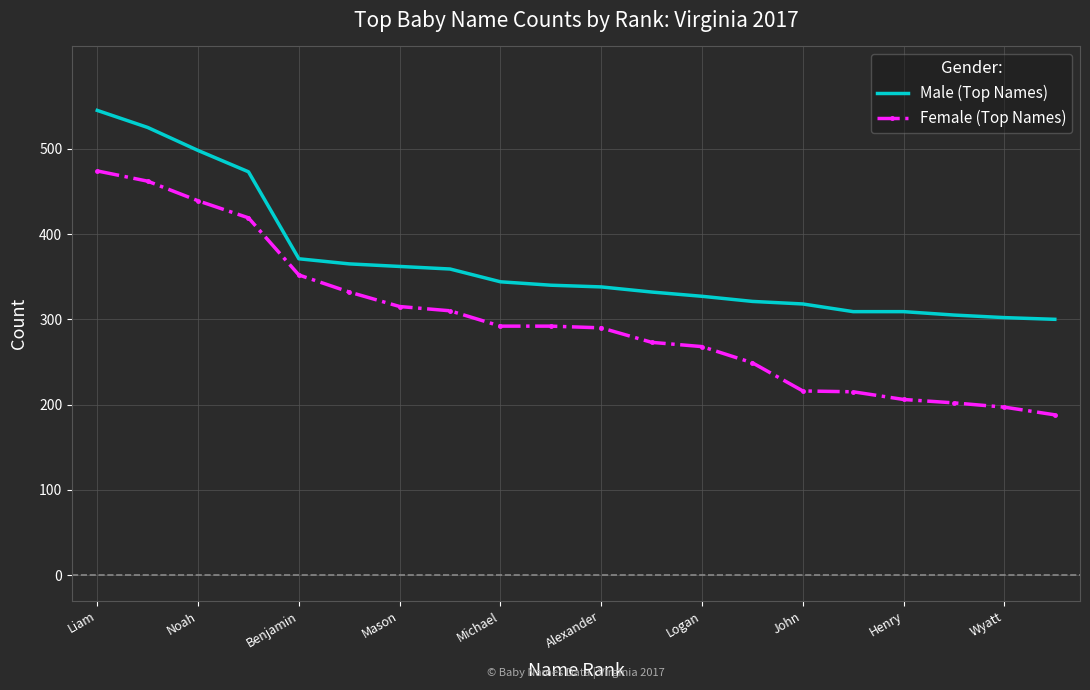

True or false: Female (Top Names) and Male (Top Names) cross at least once.

False